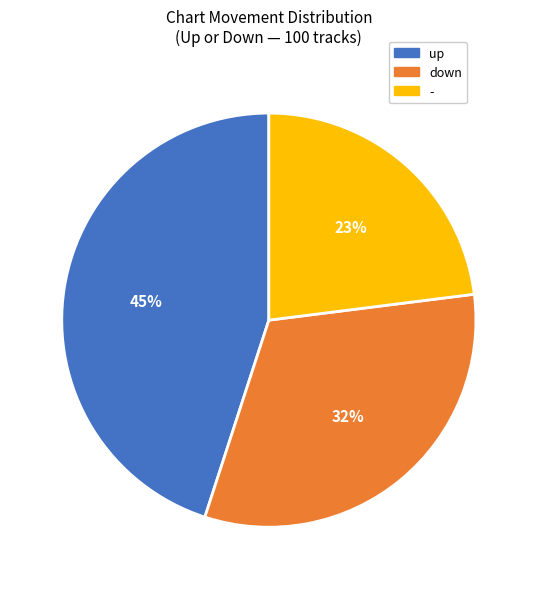

True or false: - accounts for 23% of the total.

True